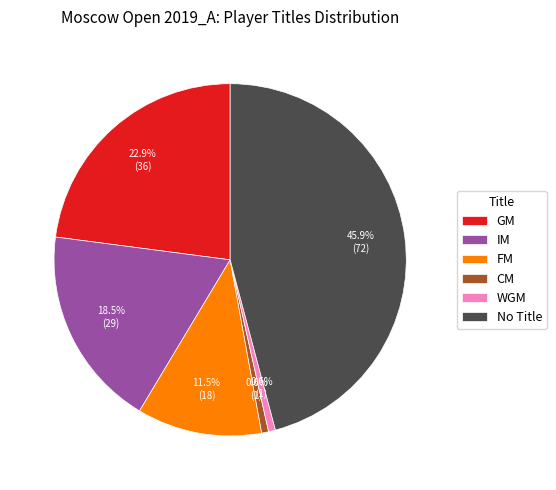

Which slice is the largest?

No Title